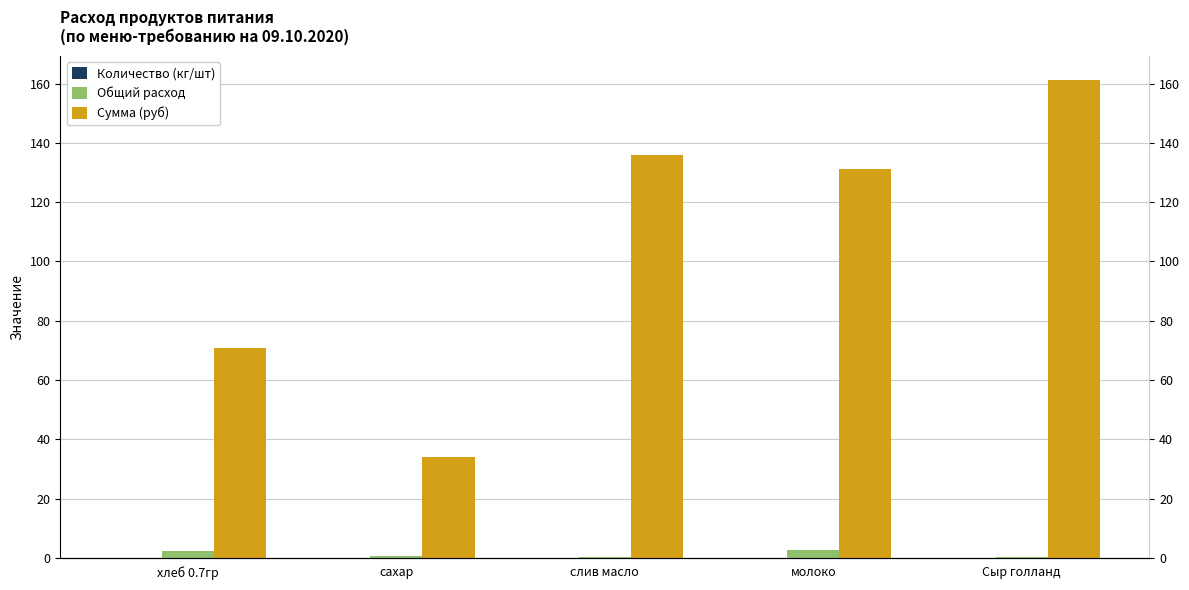

What position from the left is молоко?

4